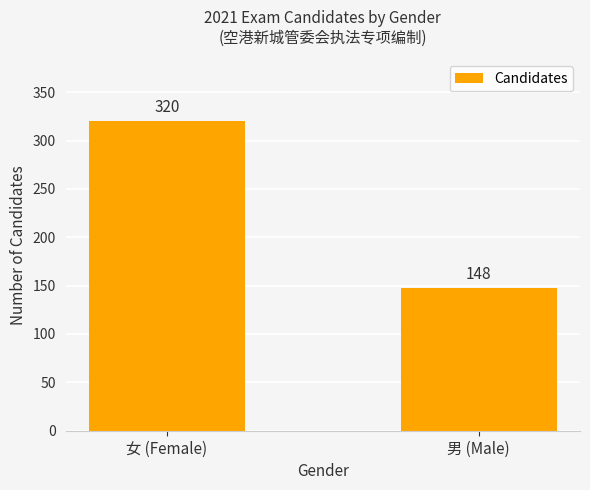

Between 男 (Male) and 女 (Female), which is larger?

女 (Female)